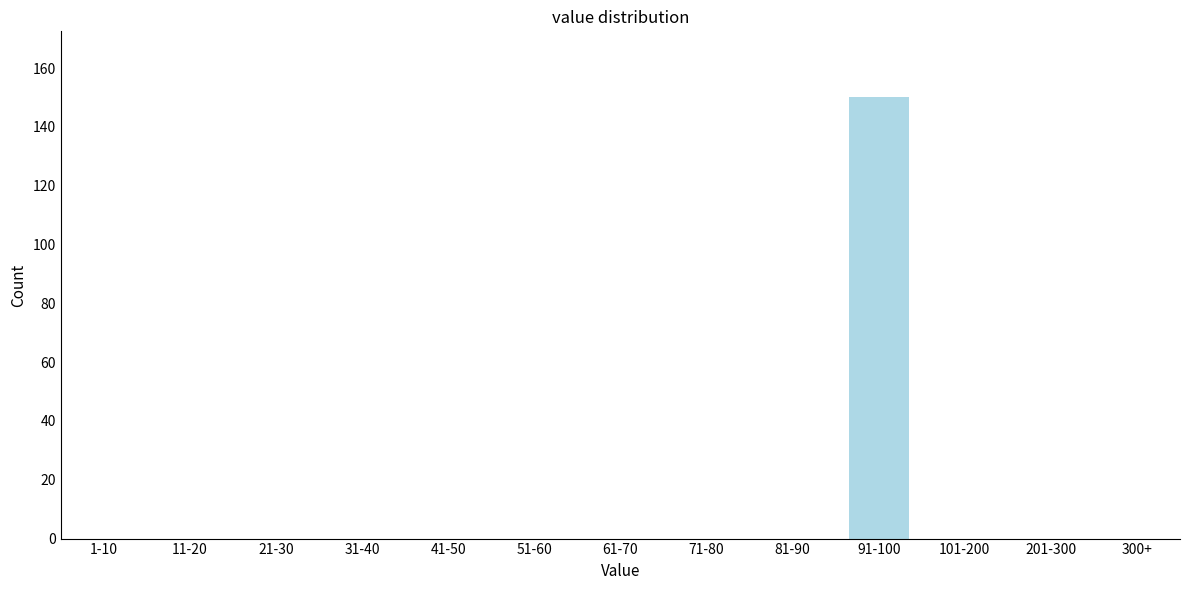

Reading left to right, what are all the values shown in this chart?

1-10=0	11-20=0	21-30=0	31-40=0	41-50=0	51-60=0	61-70=0	71-80=0	81-90=0	91-100=150	101-200=0	201-300=0	300+=0